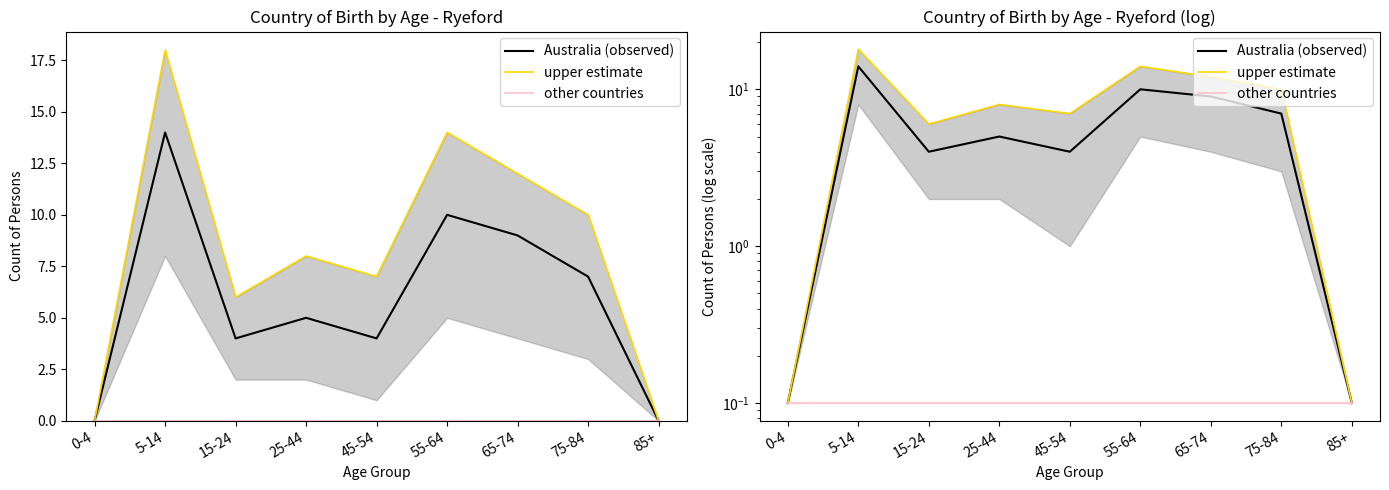

How many values in the Australia (observed) series exceed 5?

4